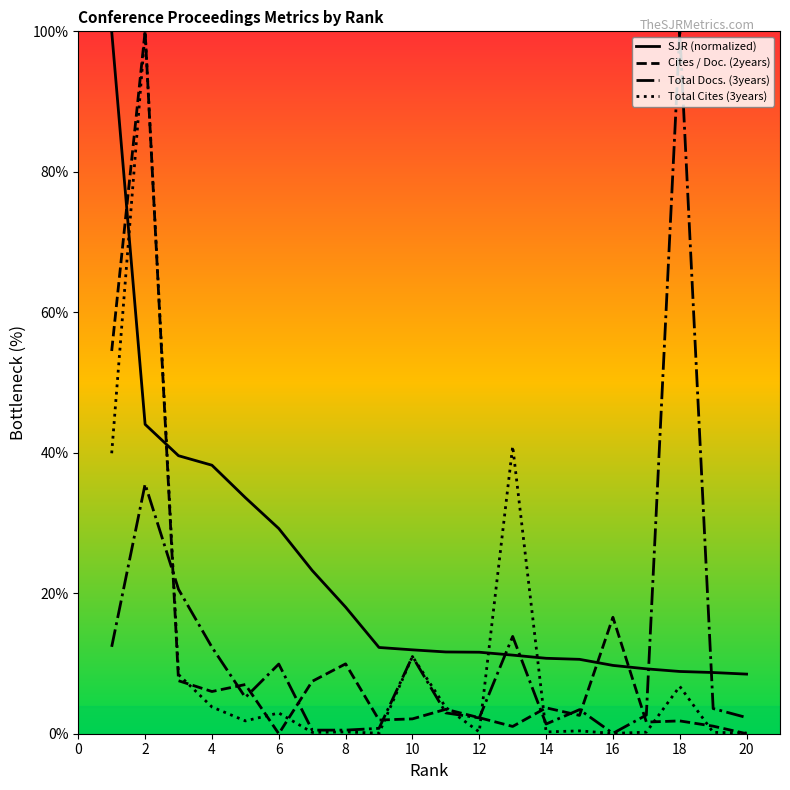

What is the greatest value displayed?

100.0